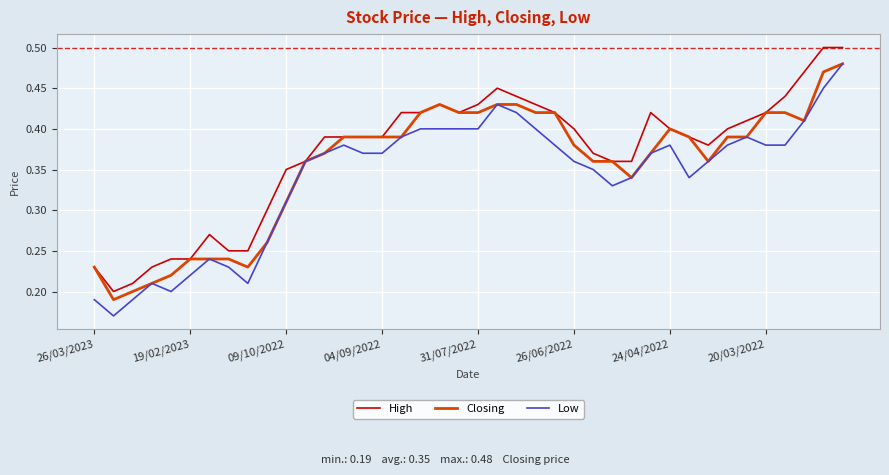

How many series are shown in this chart?

3